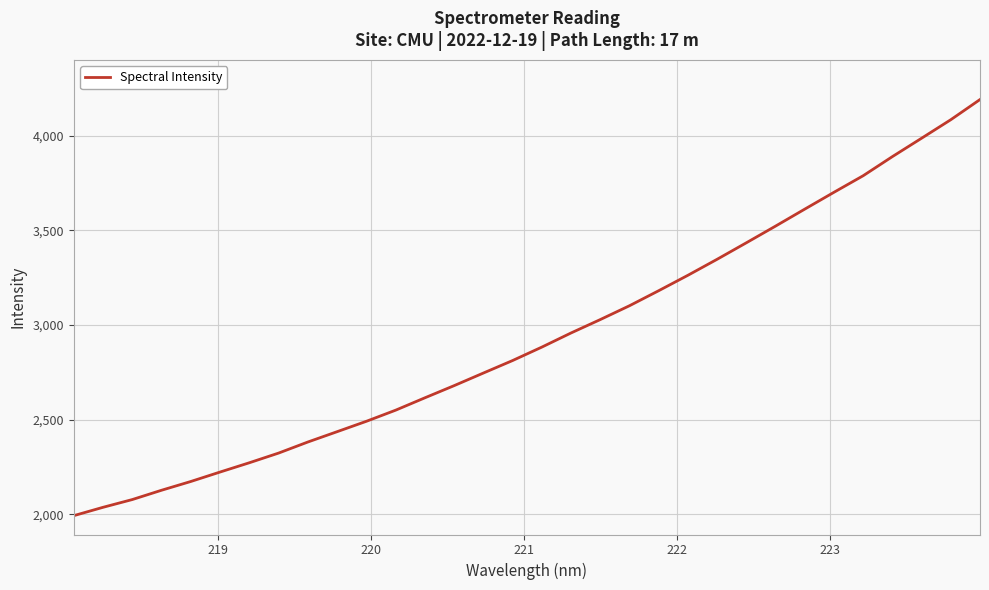

Count the number of data series in this chart.

1